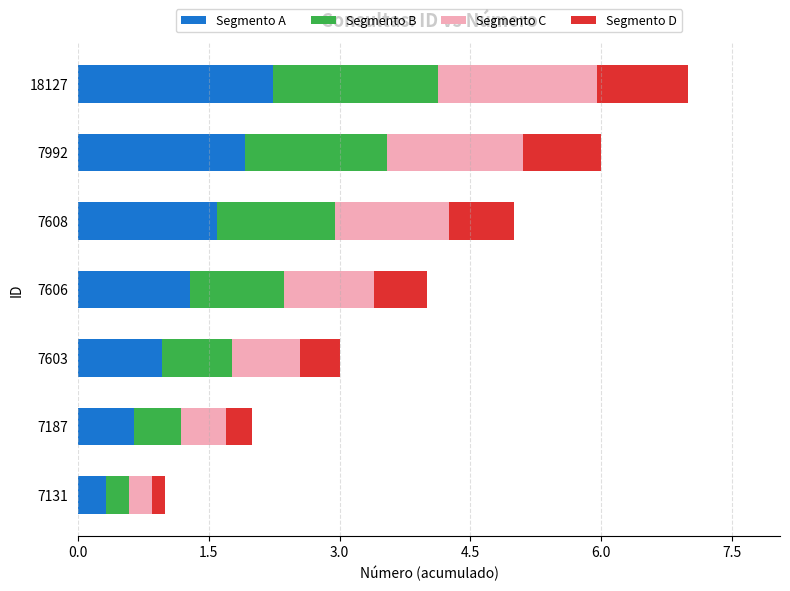

The value of Segmento A at 7131 is 0.3. True or false?

True